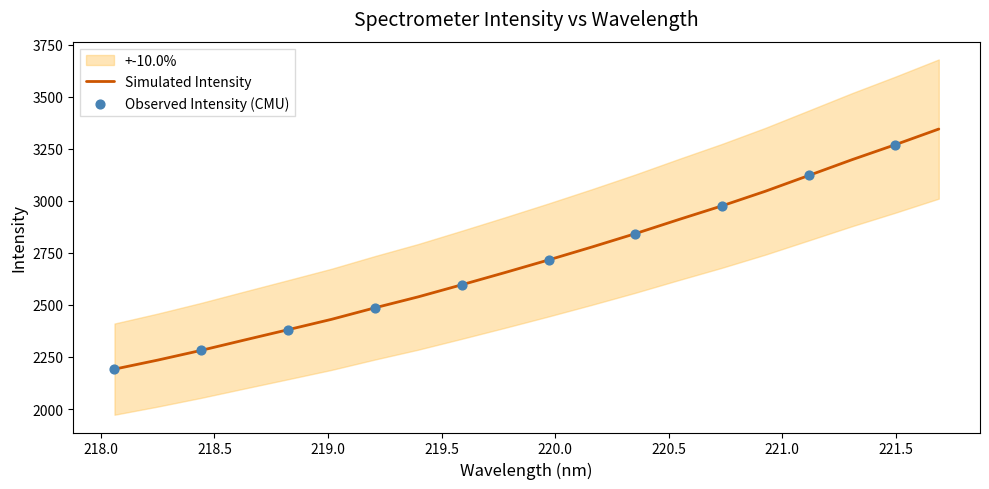

What is the highest value of the Simulated Intensity series?

3345.7